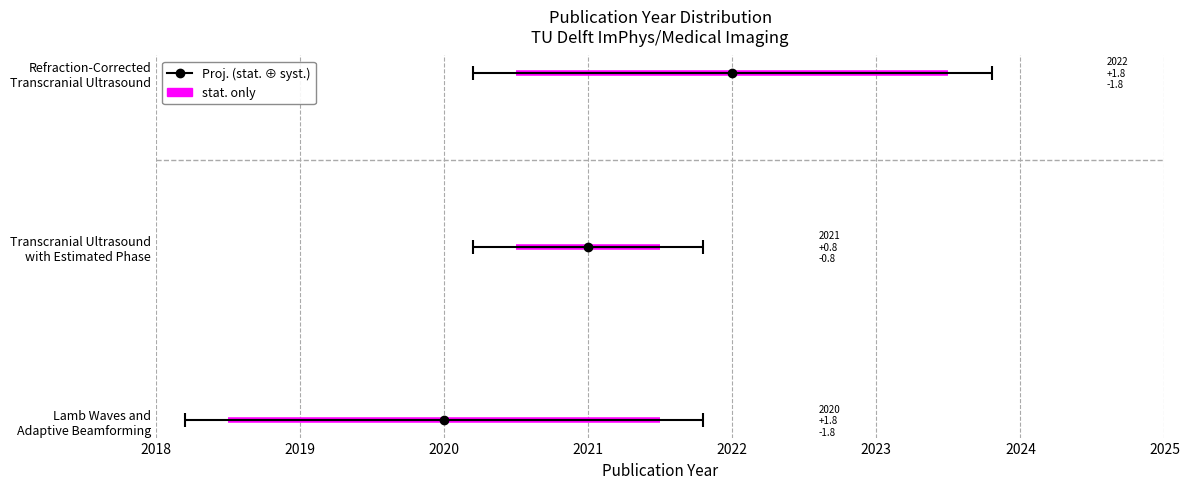

What is the ratio of the value at Refraction-Corrected
Transcranial Ultrasound to the value at Transcranial Ultrasound
with Estimated Phase?

1.0